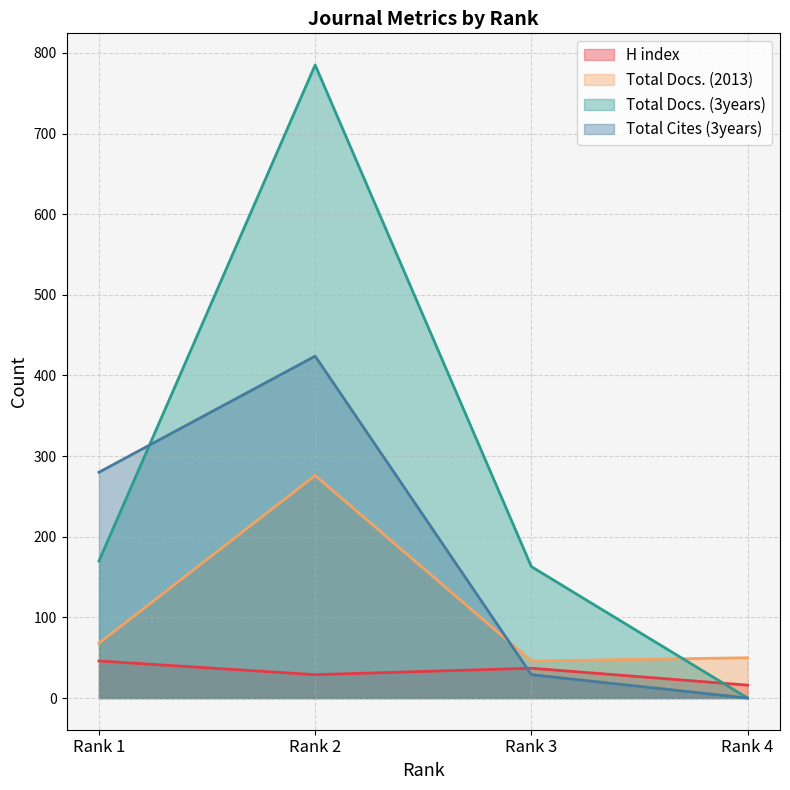

Which series has the widest spread of values?

Total Docs. (3years)